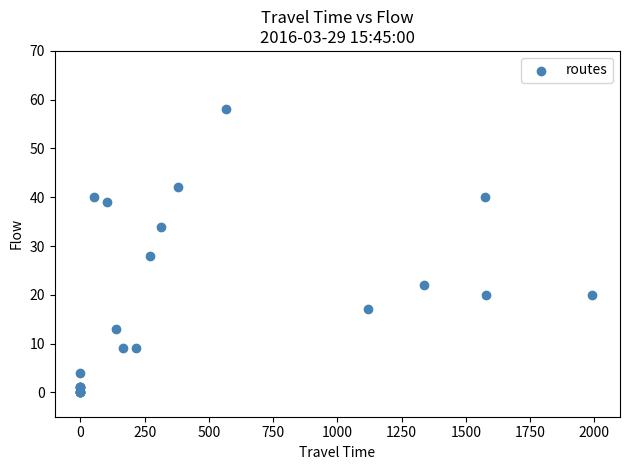

What Y value in the scatter plot is closest to 29?

28